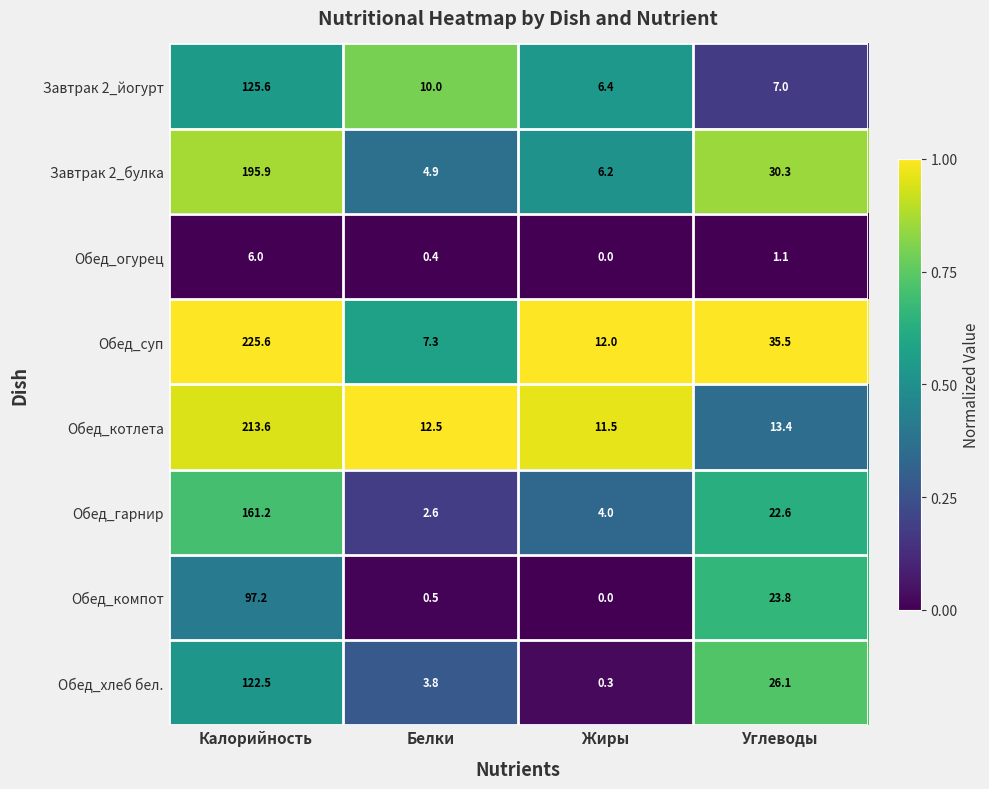

What is the approximate value of Обед_хлеб бел. at Жиры?

0.3